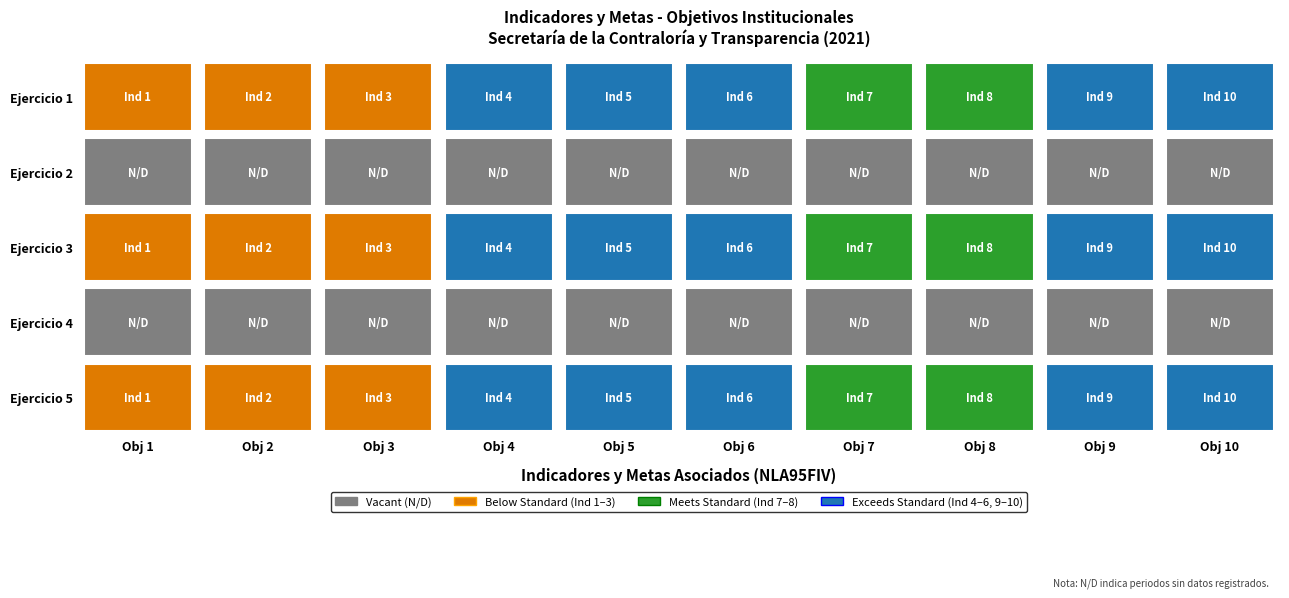

How many data points in Obj 1 are less than 1?

2